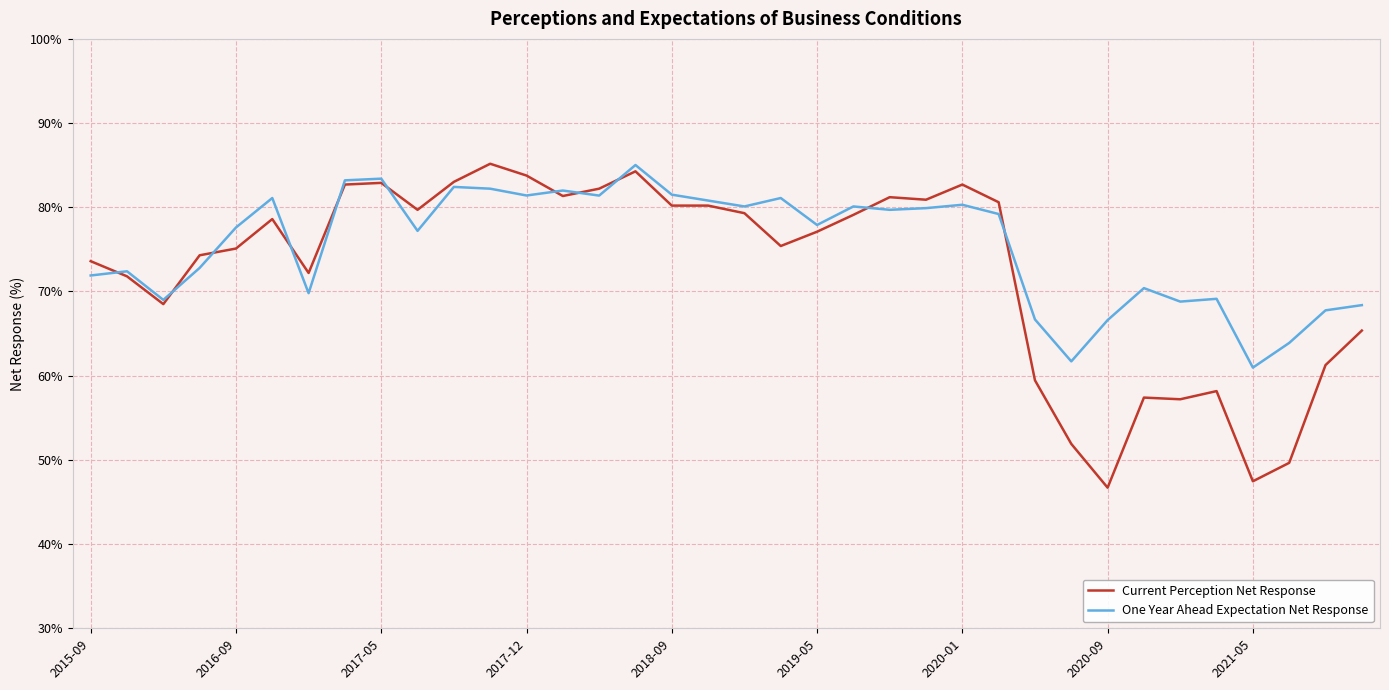

Which series has the largest total across all categories?

One Year Ahead Expectation Net Response